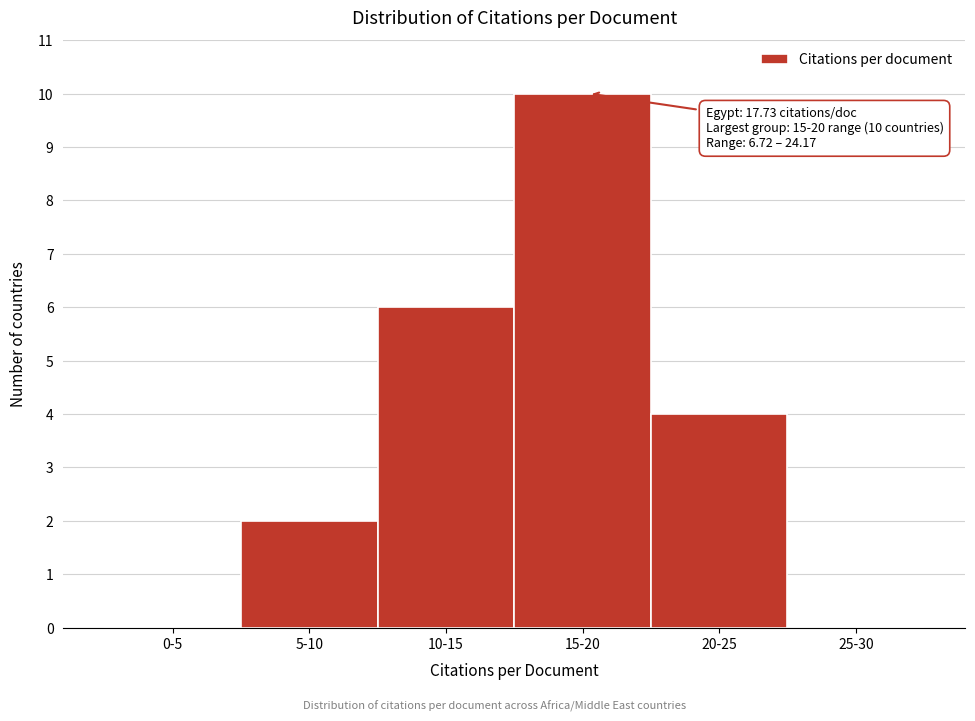

Reading left to right, what are all the values shown in this chart?

0-5=0	5-10=2	10-15=6	15-20=10	20-25=4	25-30=0